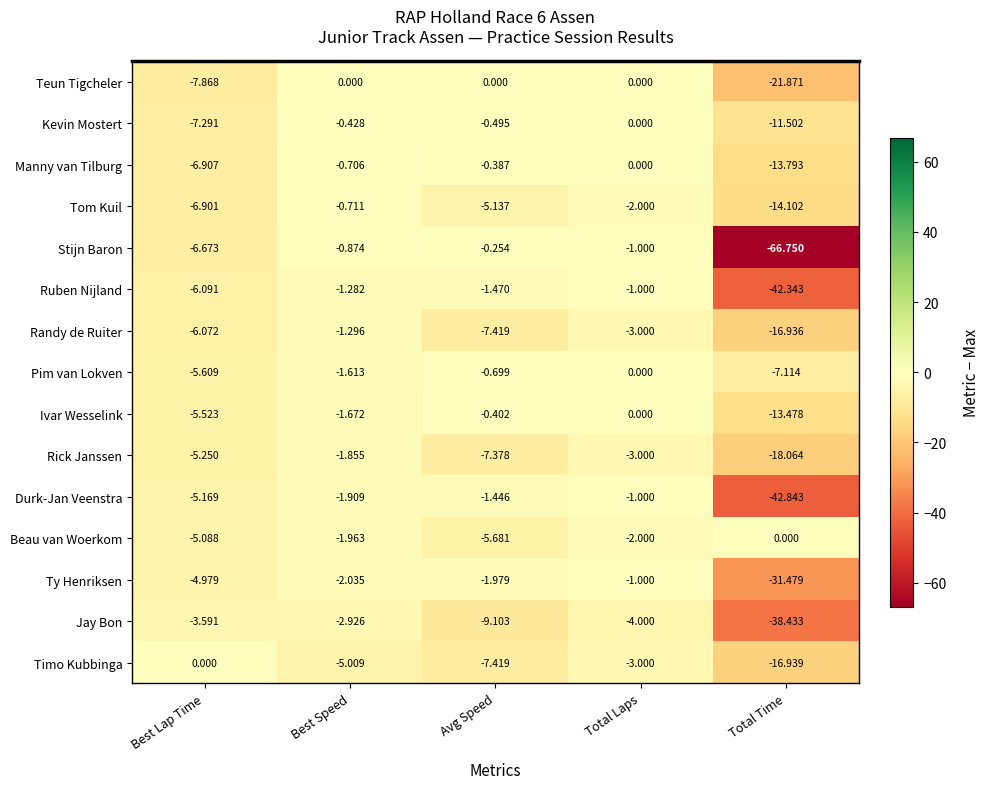

Which series changed the most between Best Speed and Total Time?

Stijn Baron